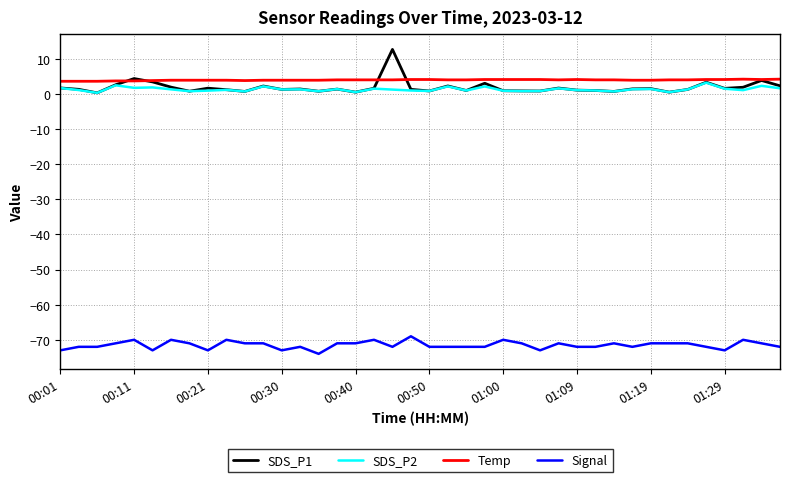

Which series has the largest range (max minus min)?

SDS_P1